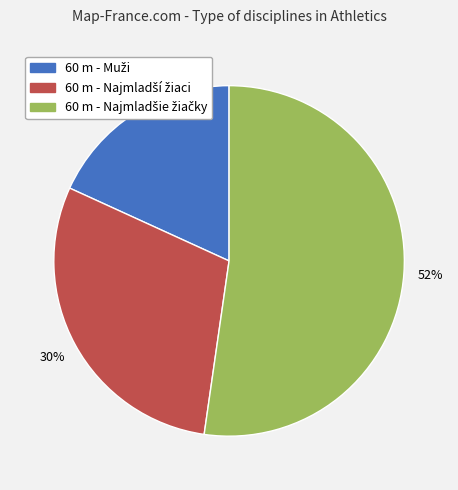

Count the number of slices in the pie.

3